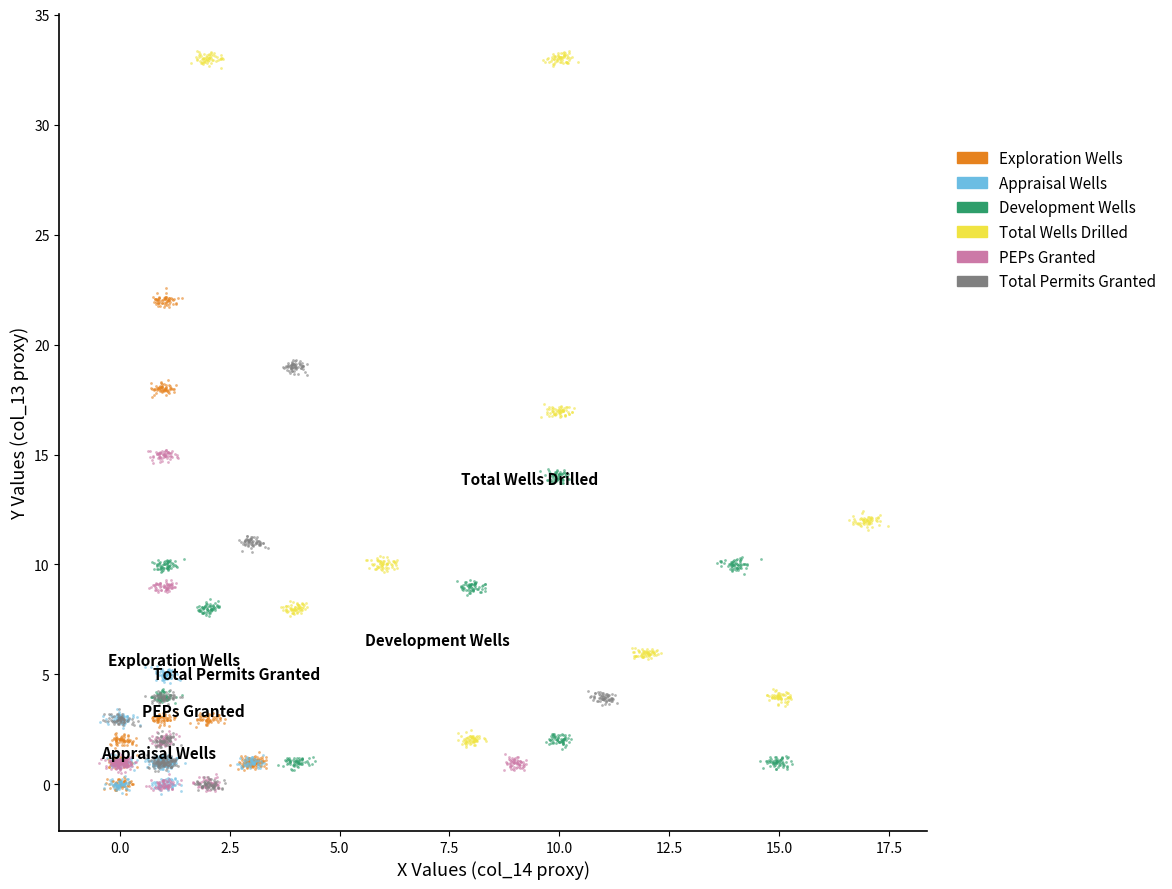

Which series has the widest spread of Y values?

Total Wells Drilled